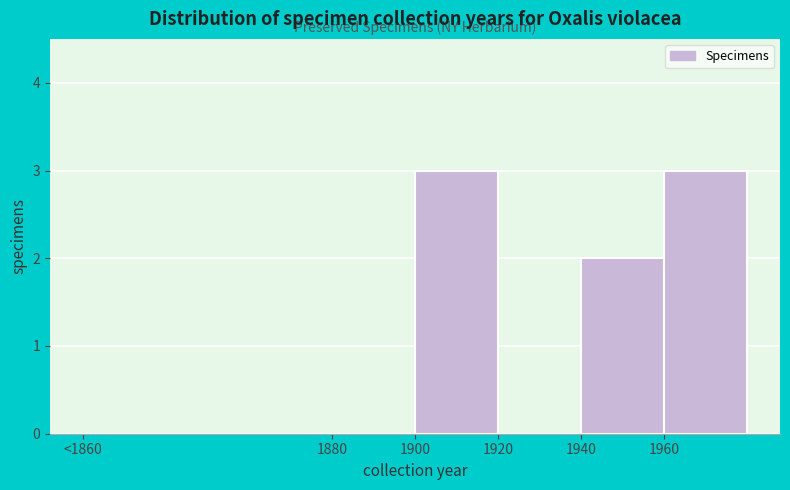

Reading left to right, extract all data points from this chart.

<1860=0	1880=0	1900=3	1920=0	1940=2	1960=3